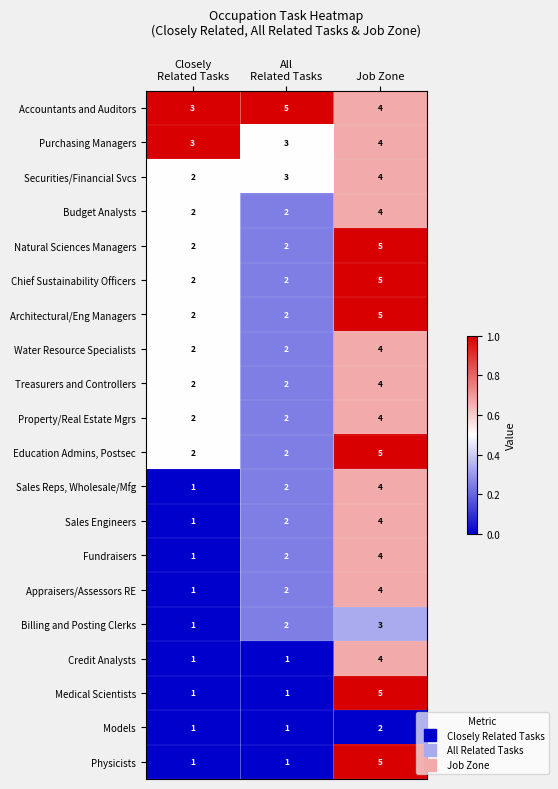

What is the sum of all Securities/Financial Svcs values?

9